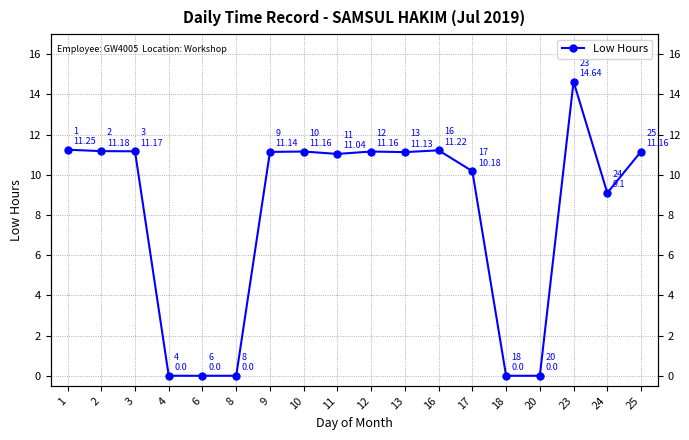

Reading left to right, what are all the values shown in this chart?

11.2	11.2	11.2	0.0	0.0	0.0	11.1	11.2	11.0	11.2	11.1	11.2	10.2	0.0	0.0	14.6	9.1	11.2